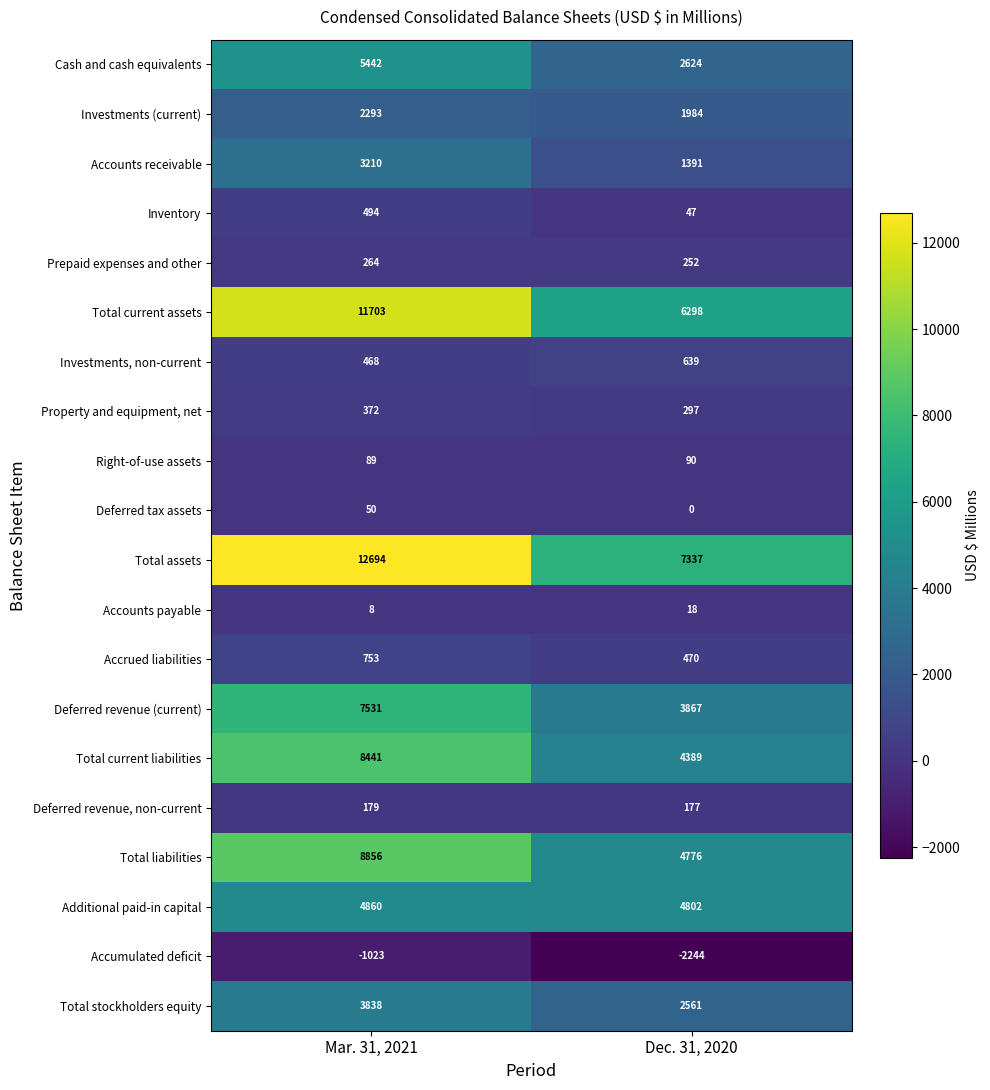

At Dec. 31, 2020, list the series in order from largest to smallest.

Total assets, Total current assets, Additional paid-in capital, Total liabilities, Total current liabilities, Deferred revenue (current), Cash and cash equivalents, Total stockholders equity, Investments (current), Accounts receivable, Investments, non-current, Accrued liabilities, Property and equipment, net, Prepaid expenses and other, Deferred revenue, non-current, Right-of-use assets, Inventory, Accounts payable, Deferred tax assets, Accumulated deficit